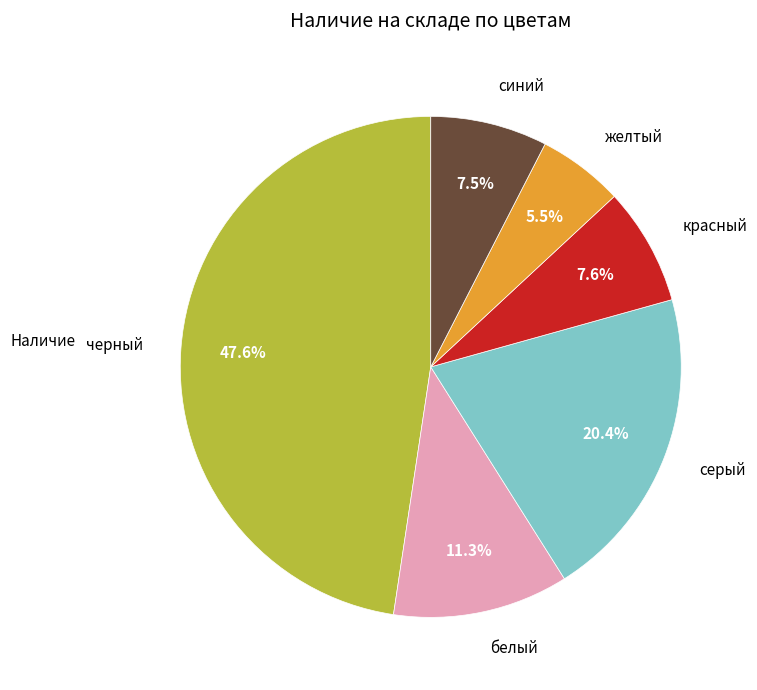

To the nearest percent, what portion does черный represent?

48%